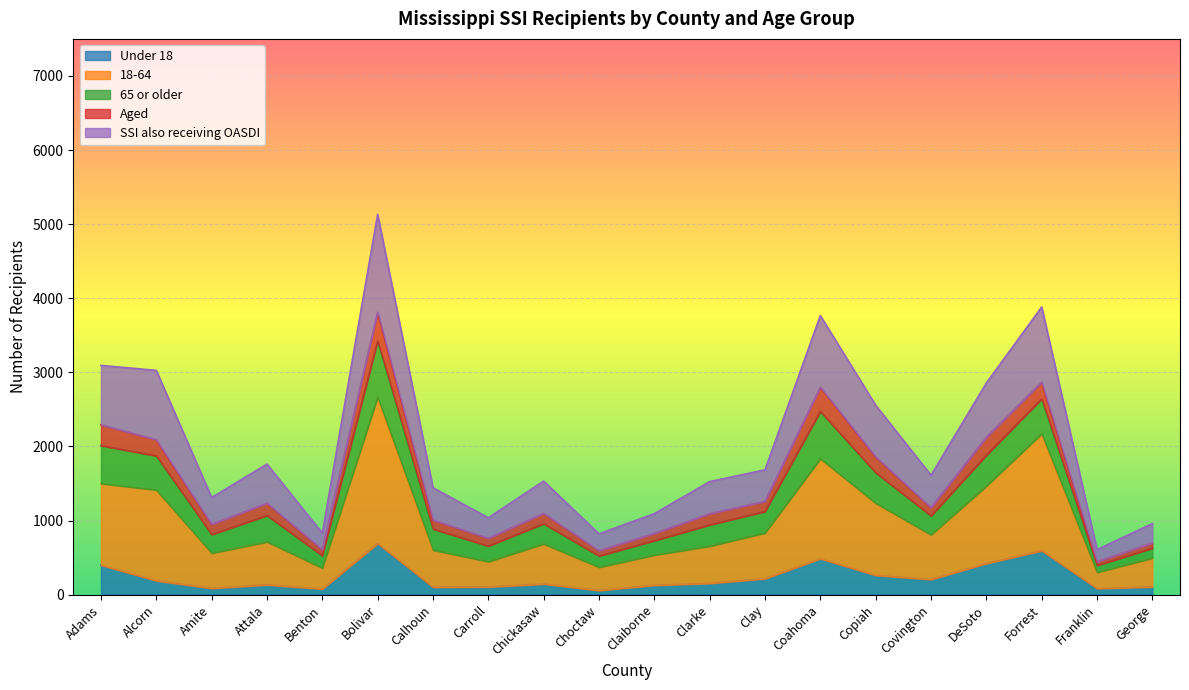

Is it true that SSI also receiving OASDI equals 1093 at Claiborne?

True